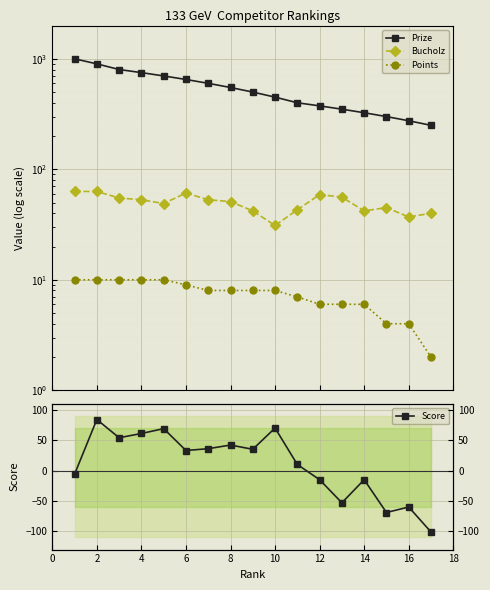

What is the sum of all Prize values?

9175